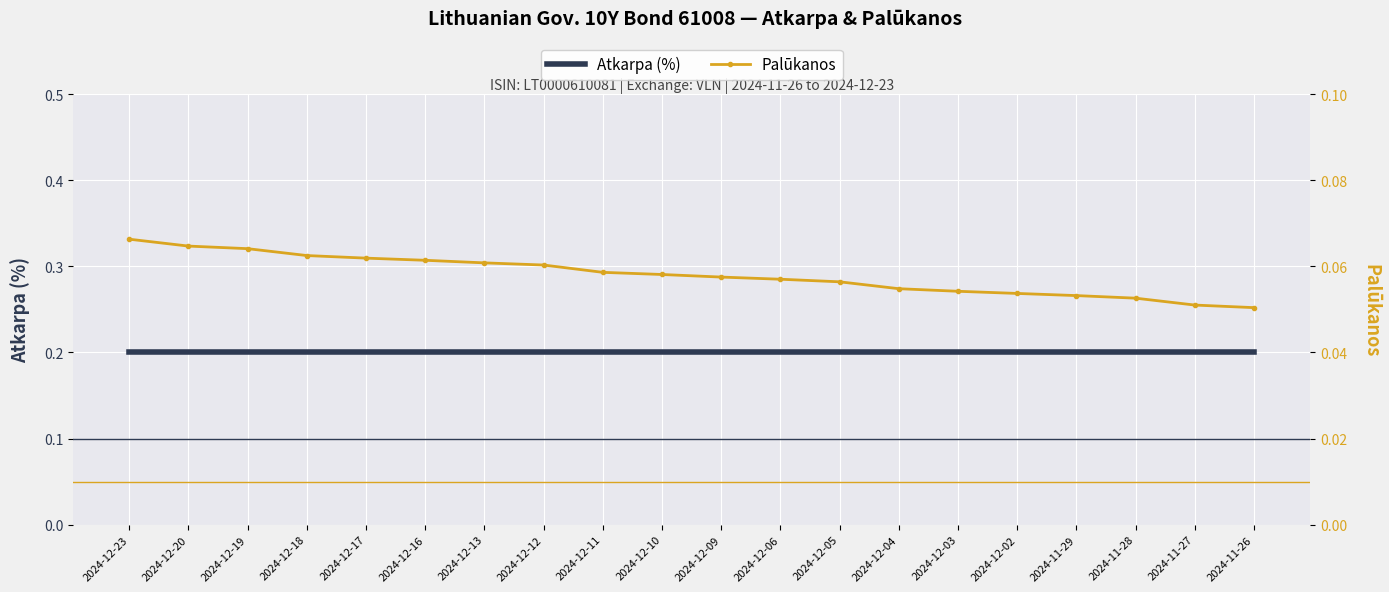

What position from the right is 2024-12-10?

11